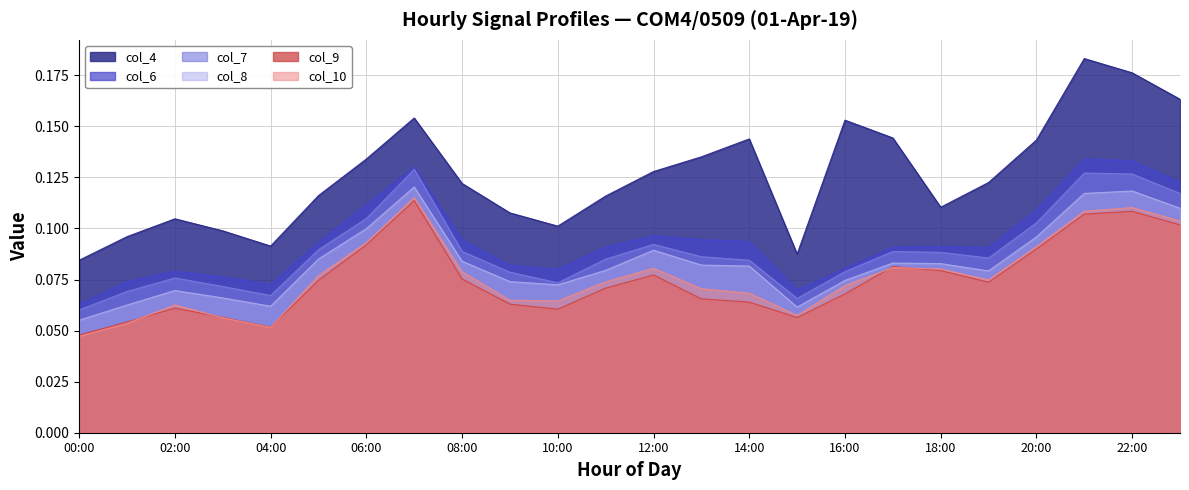

Where is the first local maximum for col_10?

02:00